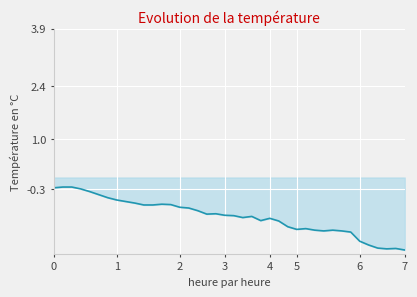

What is the smallest value displayed?

-1.9